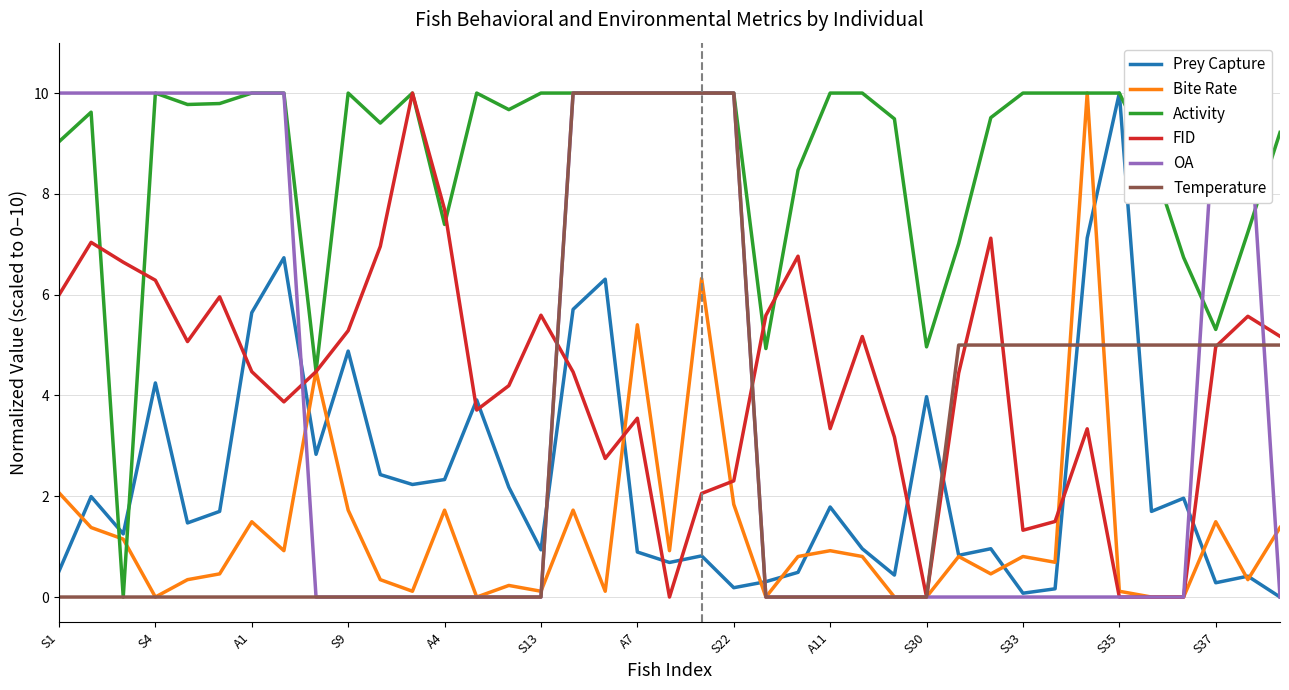

Which series ends up on top after the final intersection of FID and Prey Capture?

FID